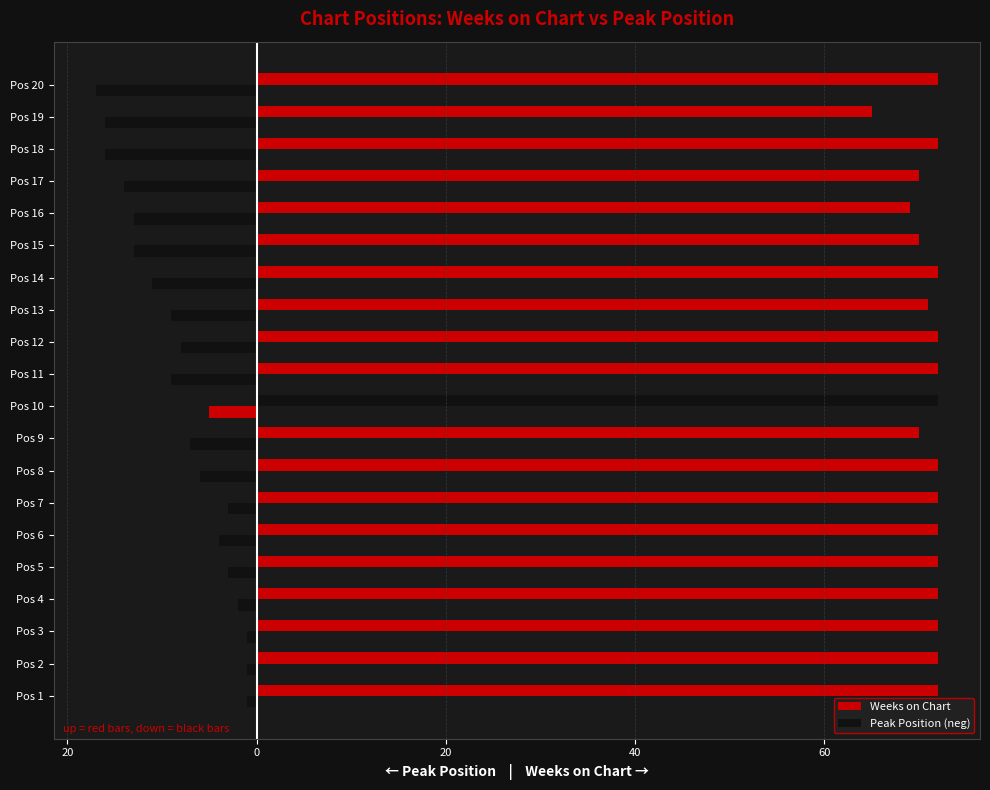

Does the chart contain stacked bars?

No